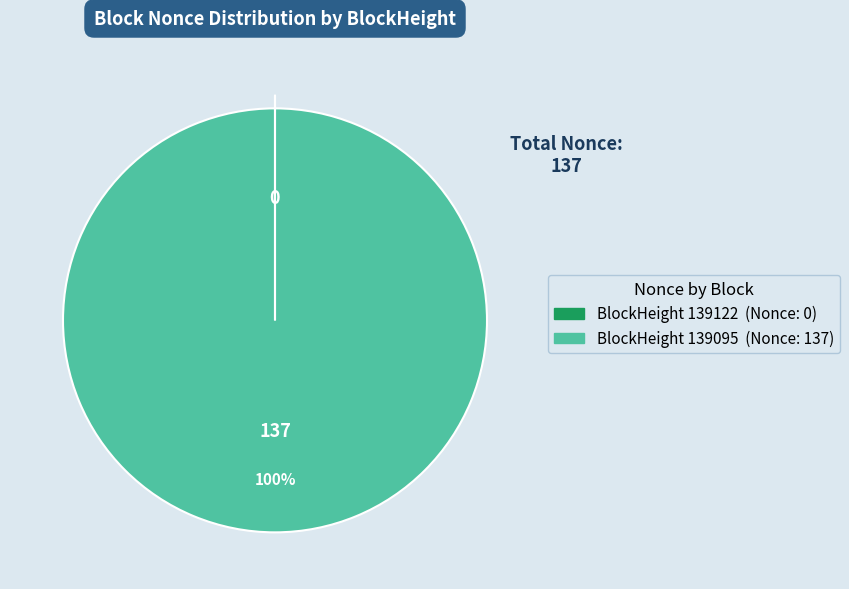

To the nearest percent, what is the difference between the largest and smallest slice percentages?

100%